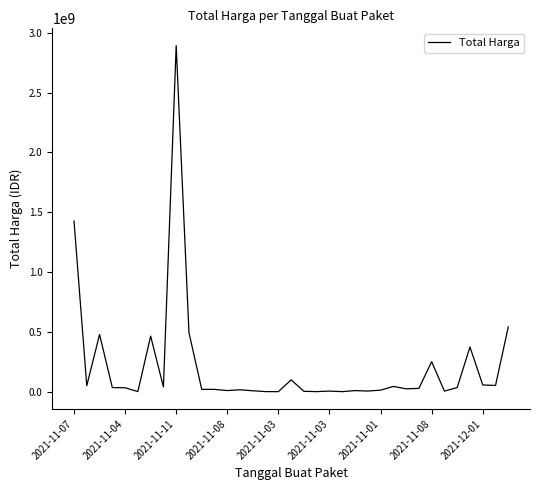

What is the greatest value displayed?

2892122000